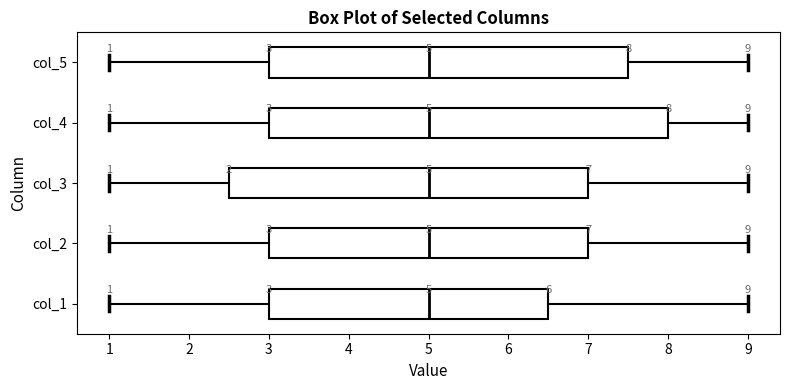

Comparing the boxes themselves (not the whiskers), which one is the widest?

col_4